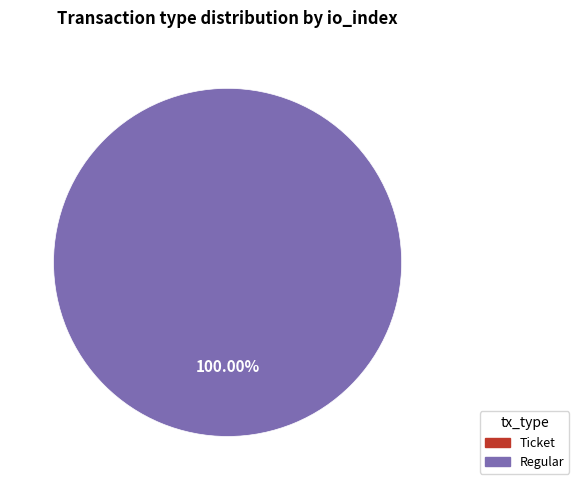

Is the sum of Regular and Ticket greater than half?

Yes